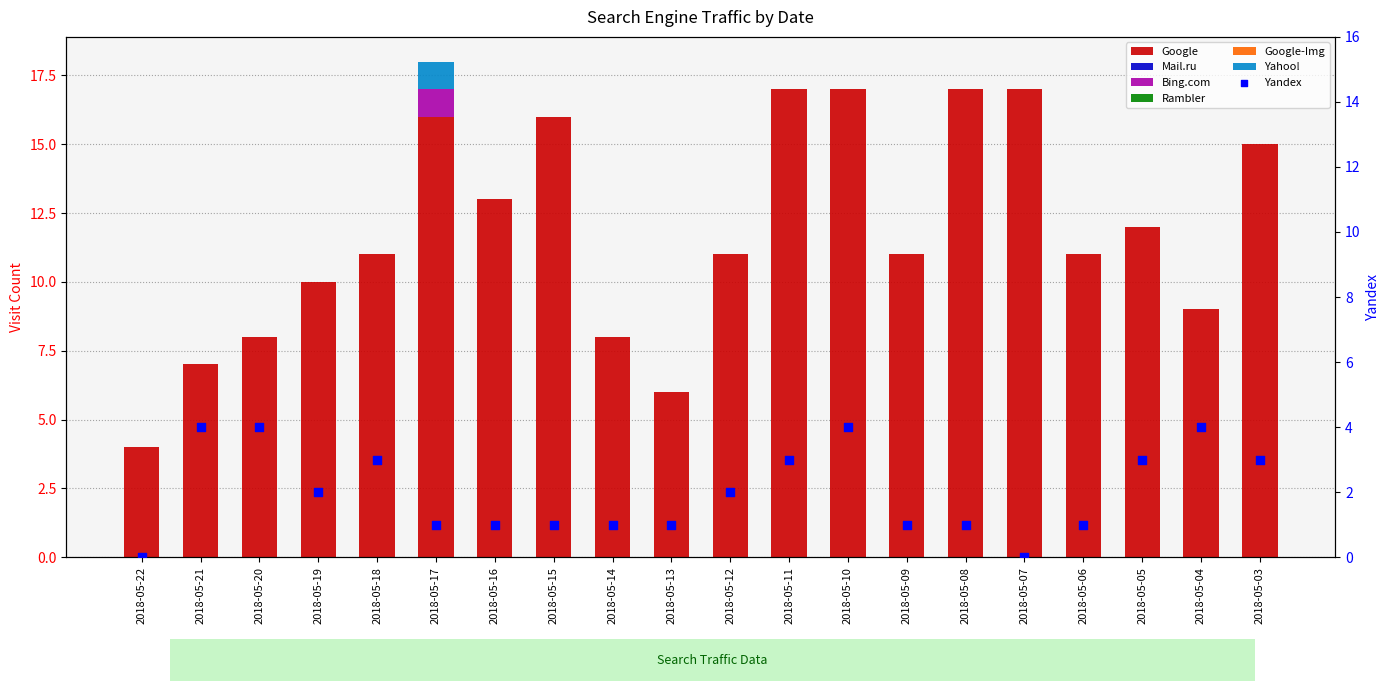

Which series contains the highest Y value?

Google